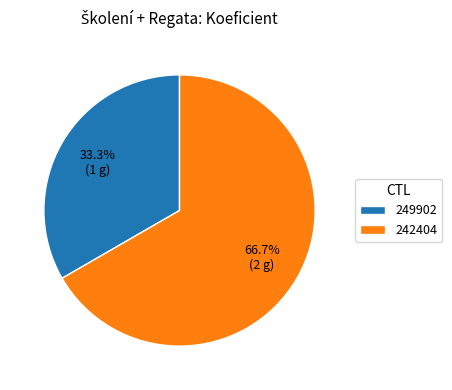

Approximately how many times larger is the value at 242404 compared to 249902?

2.0